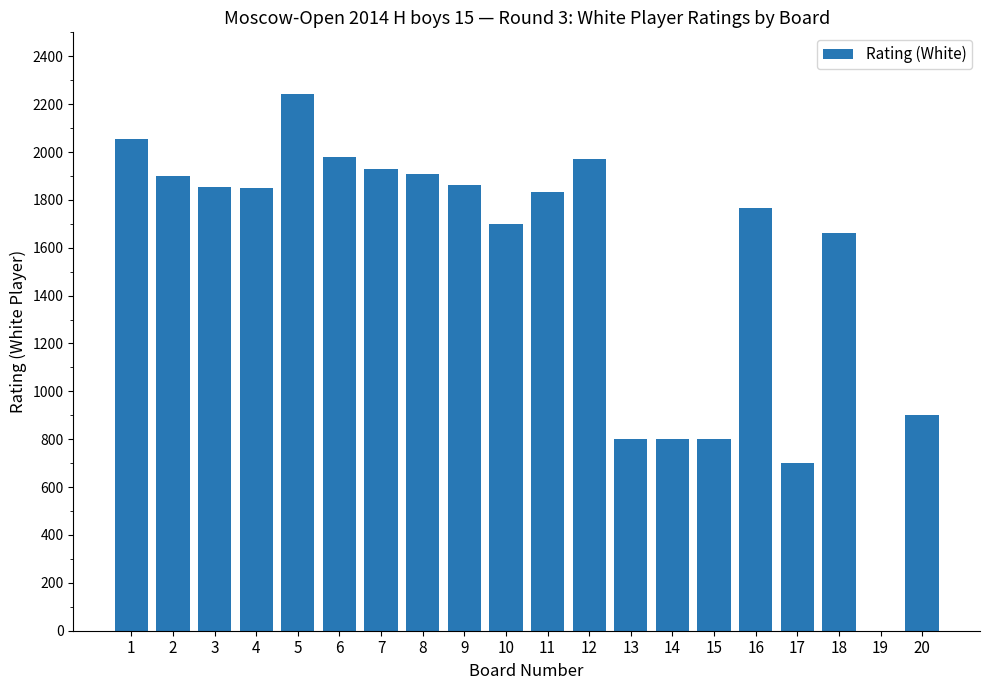

The value at 14 is 800. True or false?

True